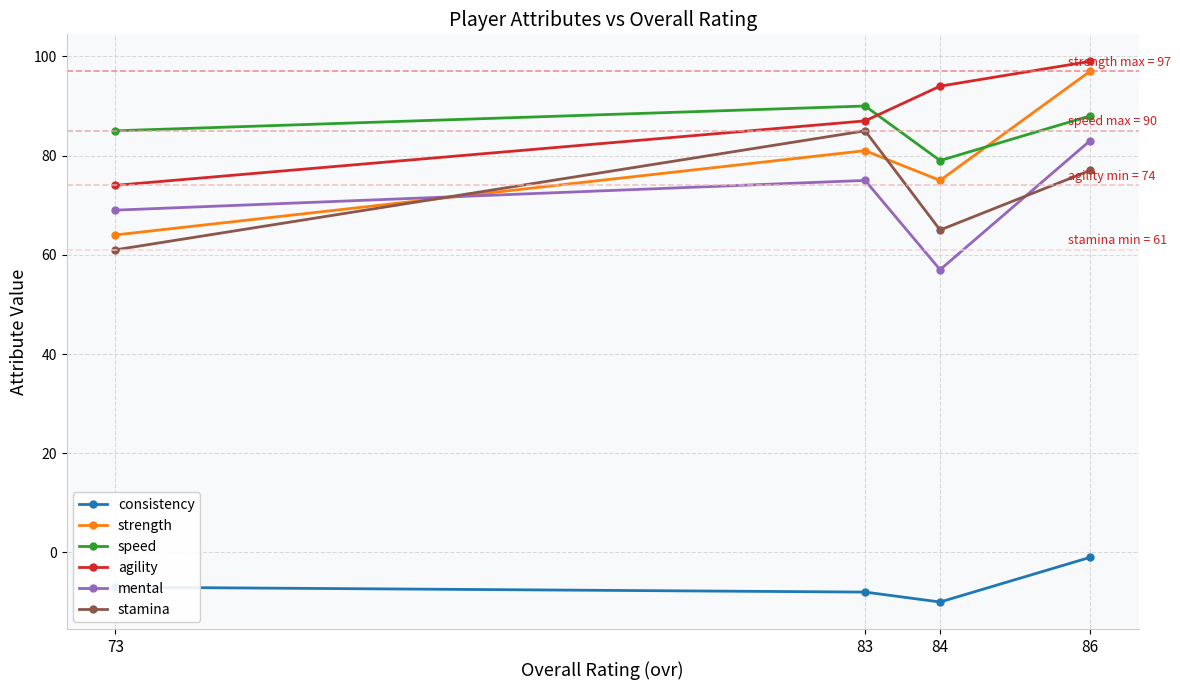

At which label does consistency first exceed -7?

86